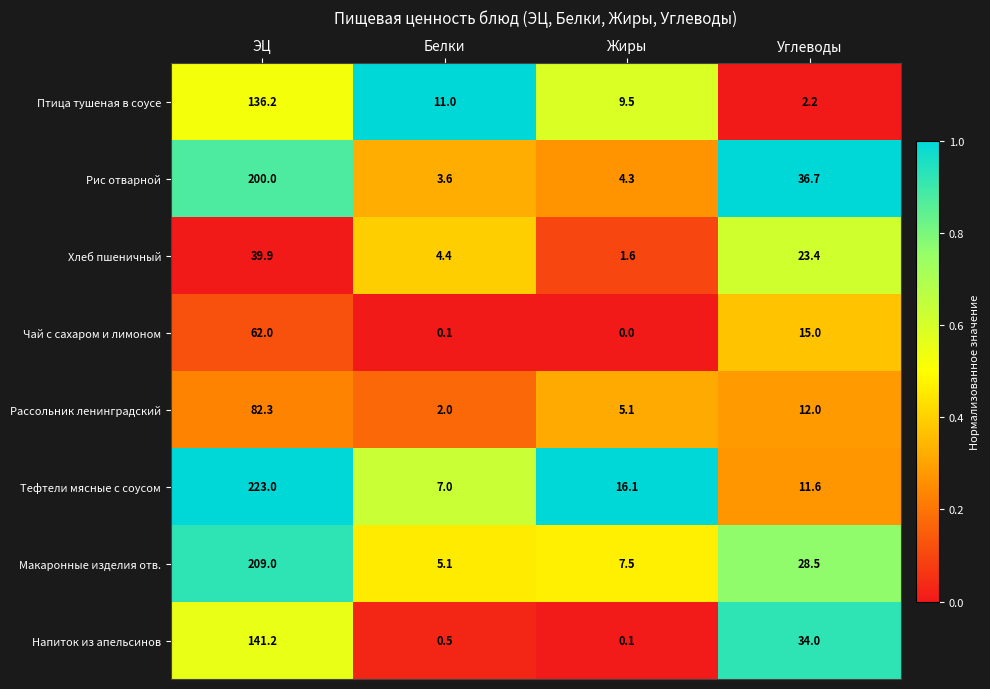

What is the difference between the Хлеб пшеничный values at Углеводы and Белки?

19.0